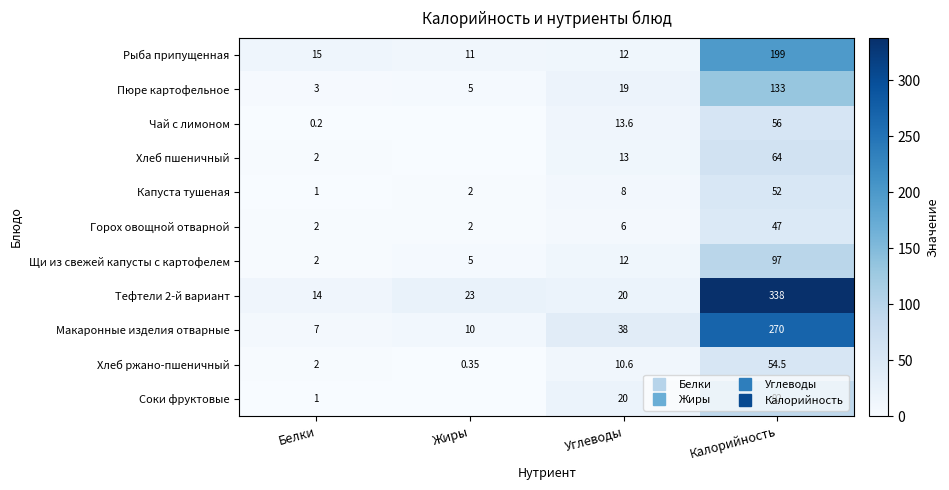

What is the difference between the highest and lowest values at Калорийность?

291.0